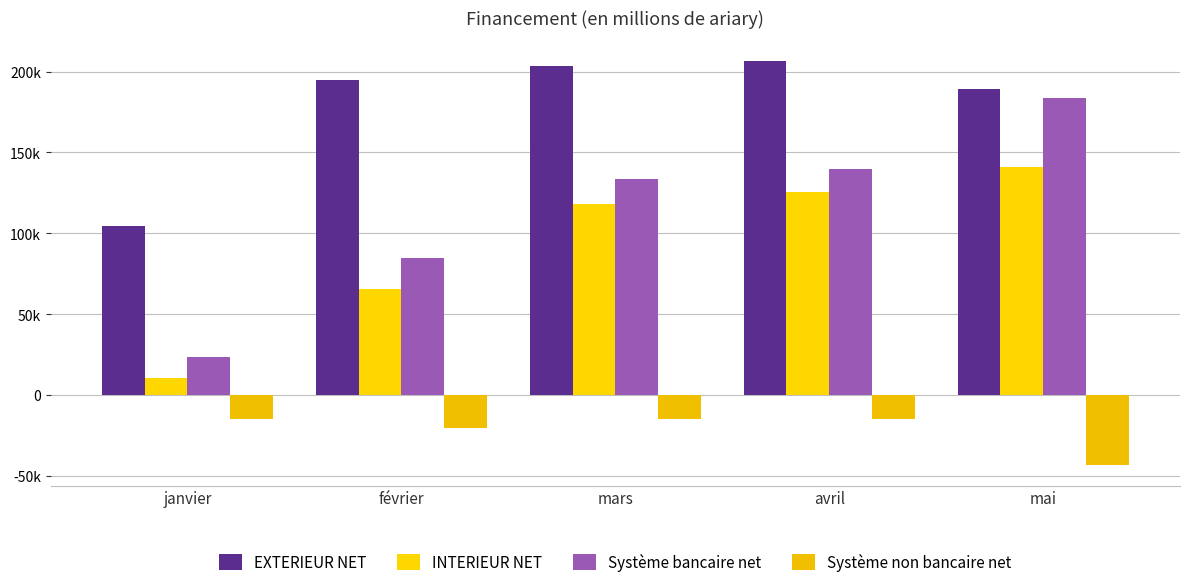

What is the difference between the highest and lowest values at mars?

218184